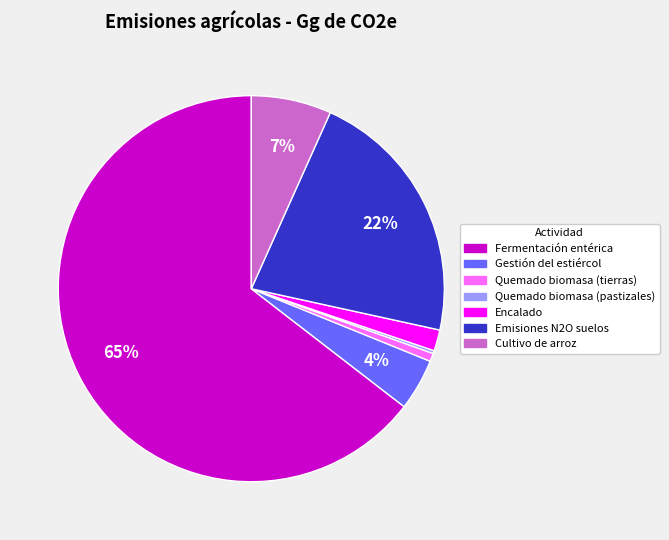

Is the sum of Quemado biomasa (tierras) and Encalado greater than half?

No